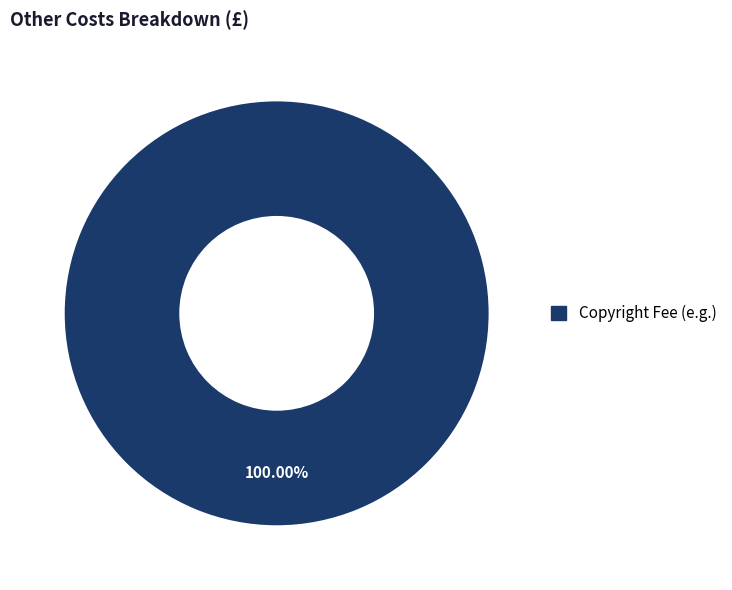

Does any single category account for the majority?

Yes